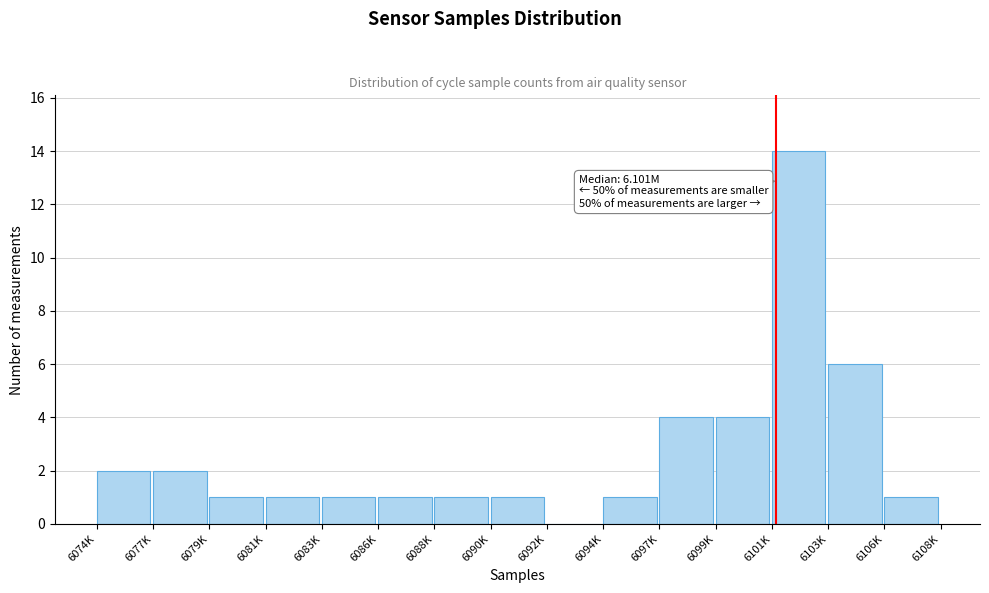

Reading left to right, list all the values displayed in this chart.

6074K=2	6077K=2	6079K=1	6081K=1	6083K=1	6086K=1	6088K=1	6090K=1	6092K=0	6094K=1	6097K=4	6099K=4	6101K=14	6103K=6	6106K=1